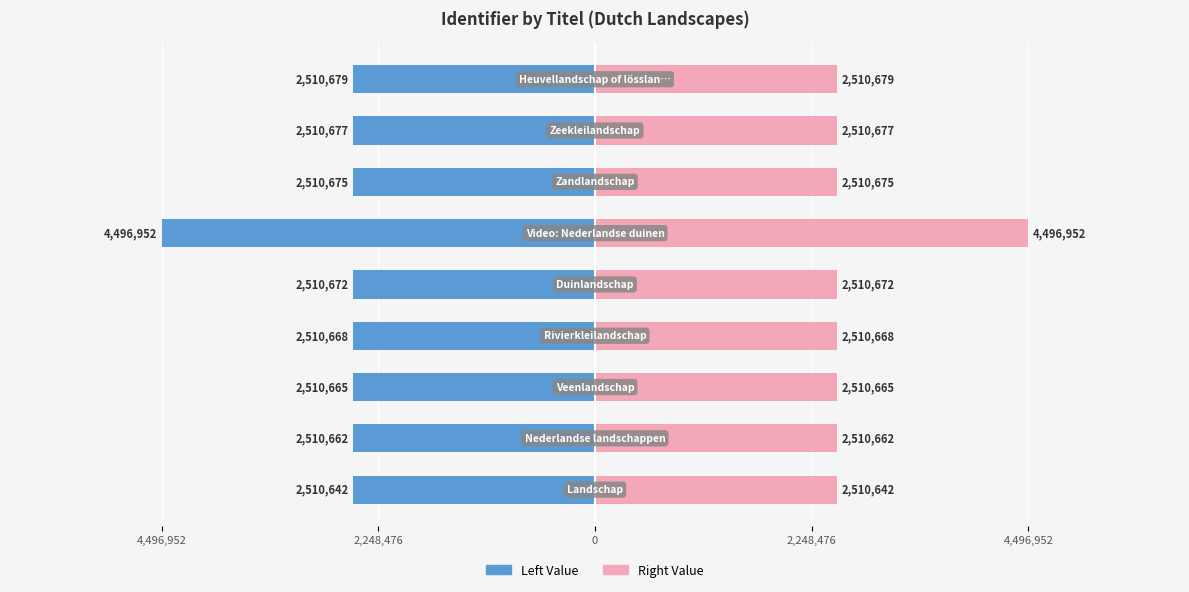

What is the difference between the maximum and minimum values in the Identifier (Right) series?

1986310